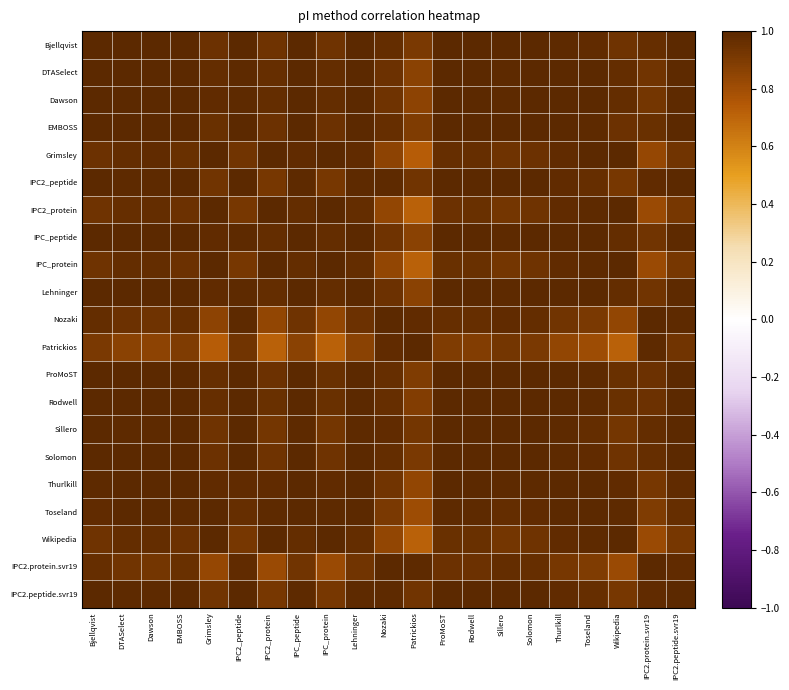

Which label corresponds to the largest value in the chart?

Bjellqvist